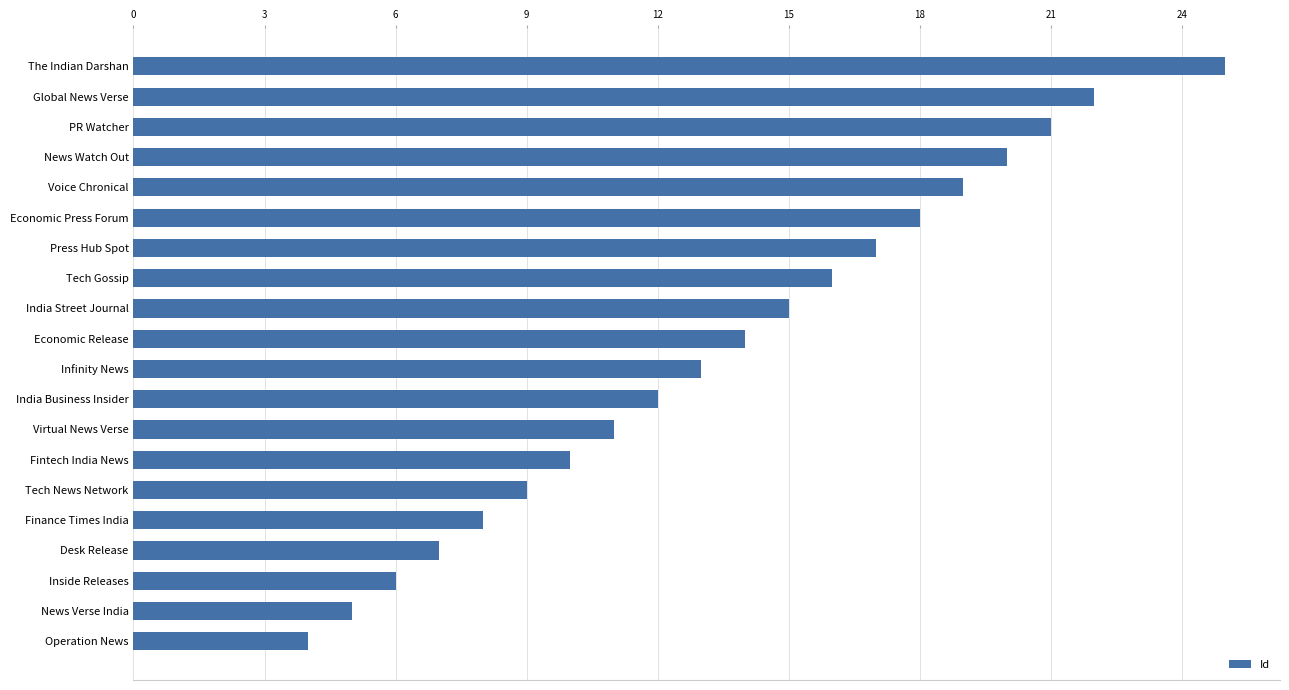

Read the value at Voice Chronical.

19